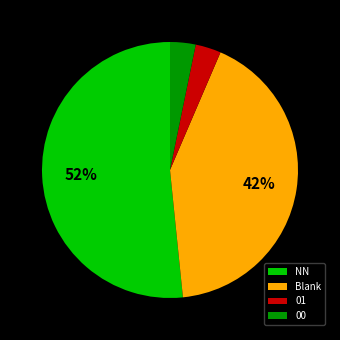

The 01 slice represents 10% of the pie. True or false?

False